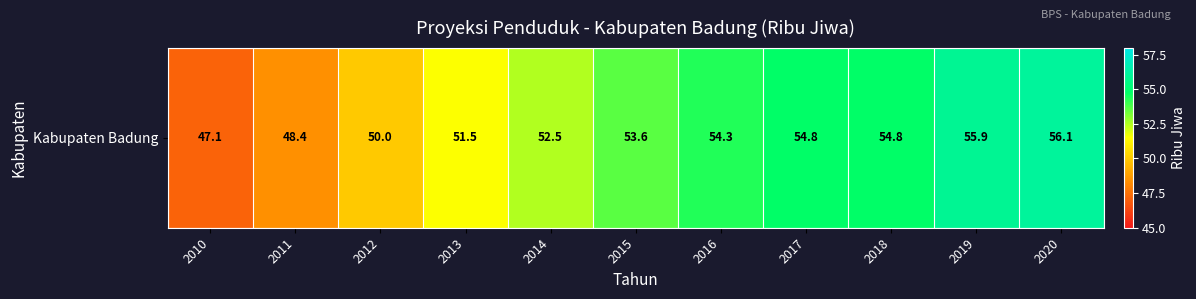

Which has a higher value, 2012 or 2018?

2018